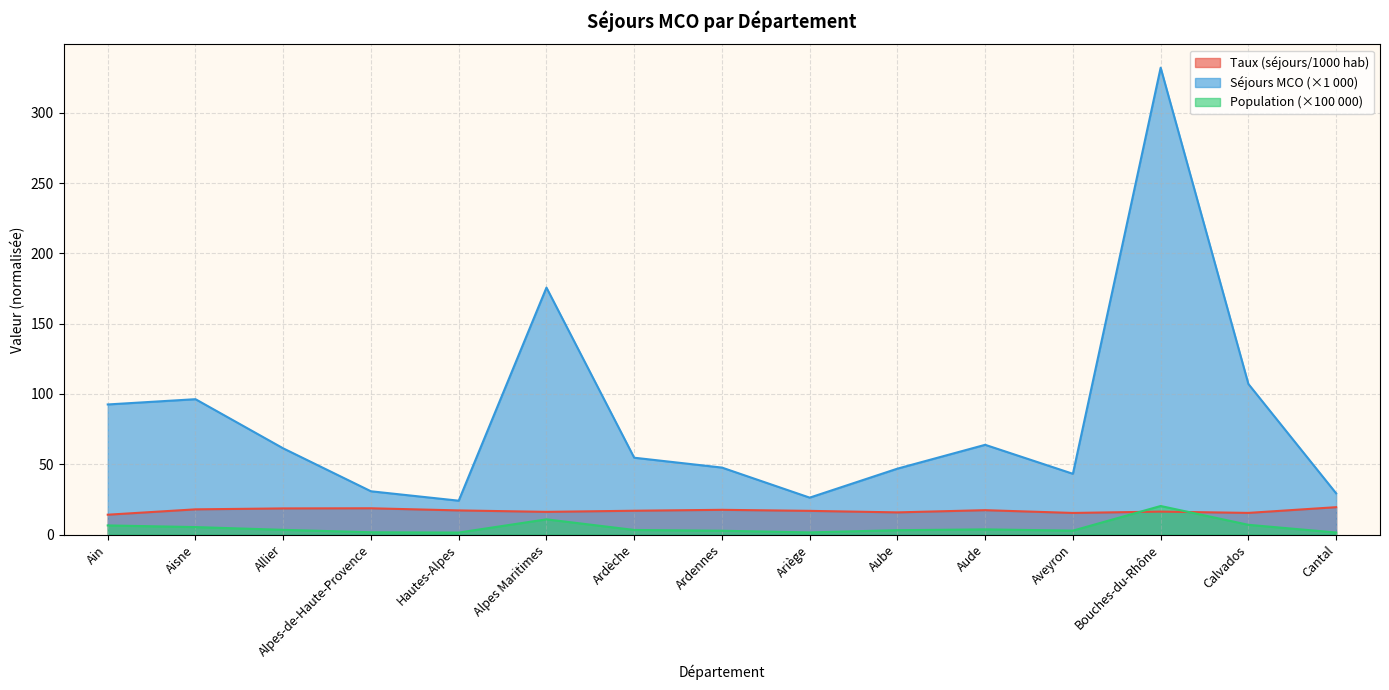

List the series in order of their peak value, highest first.

Séjours MCO (milliers), Population (milliers), Taux (séjours/1000 hab)